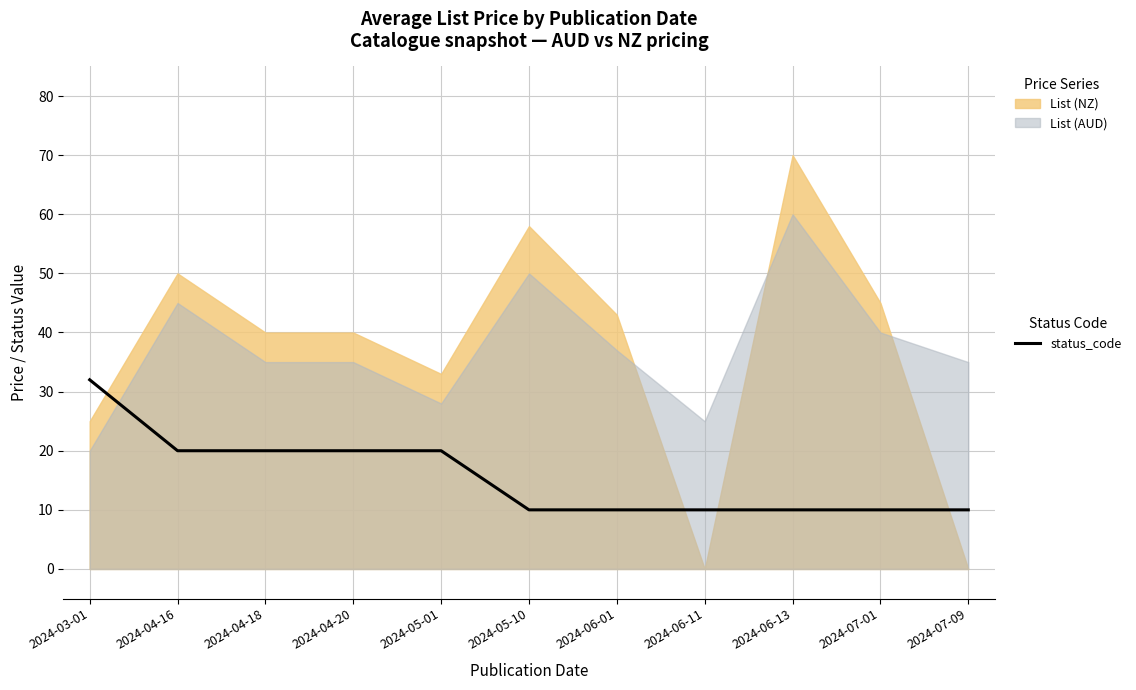

What is the difference between the second highest and minimum values?

10